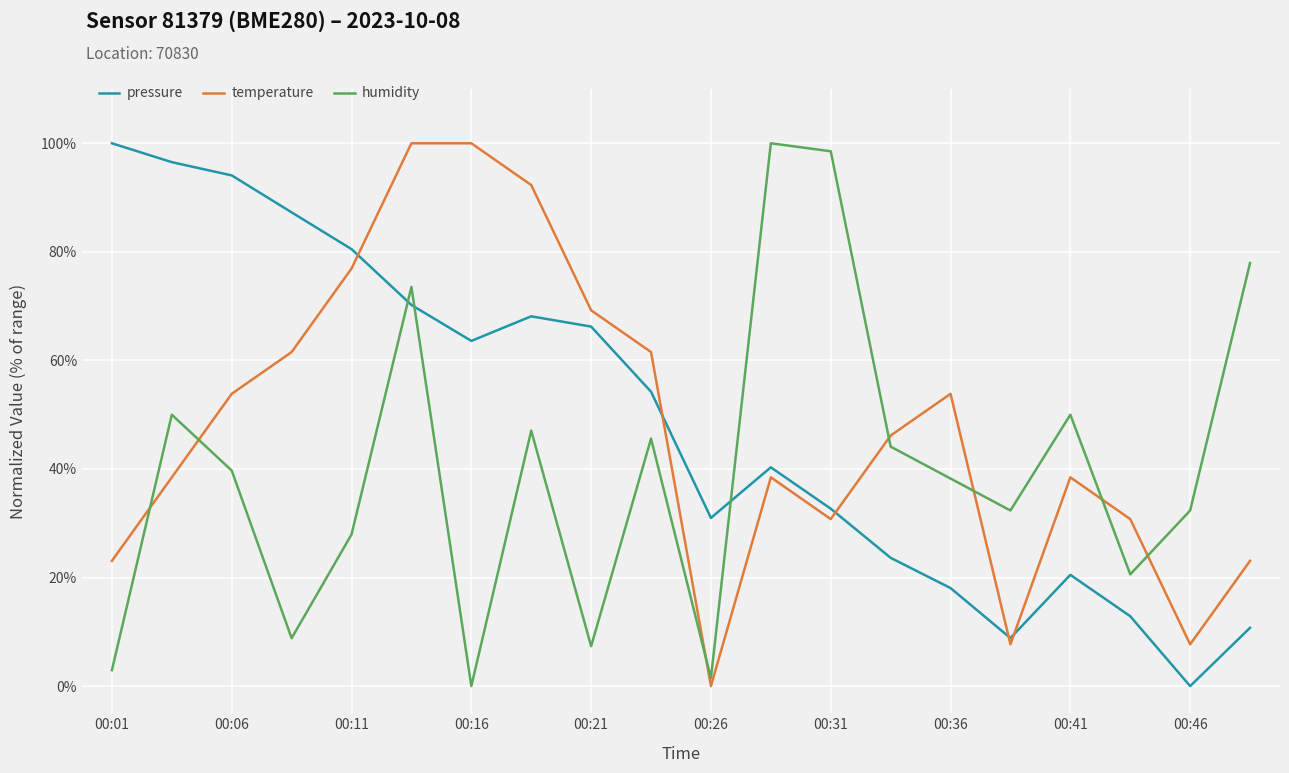

Which series ends up on top after the final intersection of humidity and pressure?

humidity